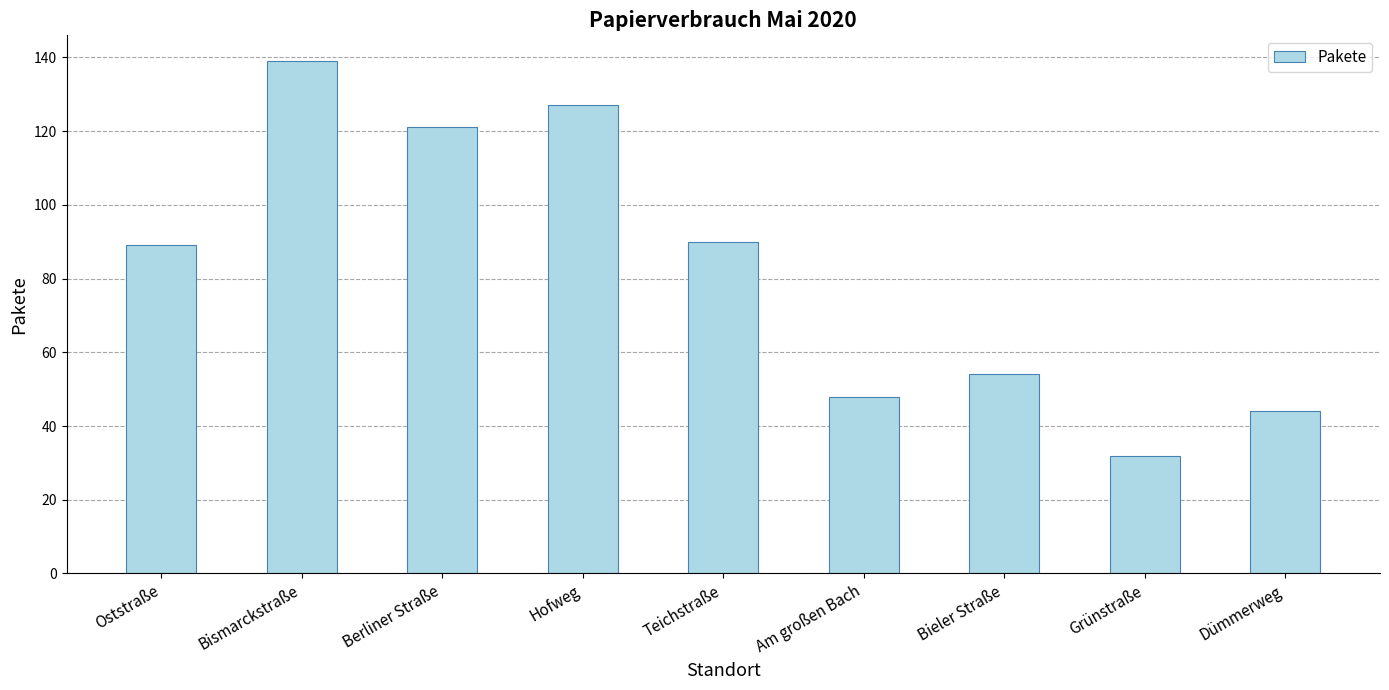

What is the ratio of the value at Berliner Straße to the value at Teichstraße?

1.3